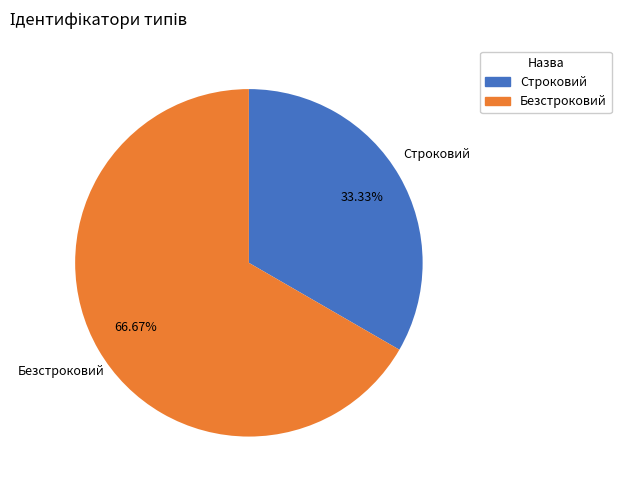

Which slice is the smallest?

Строковий